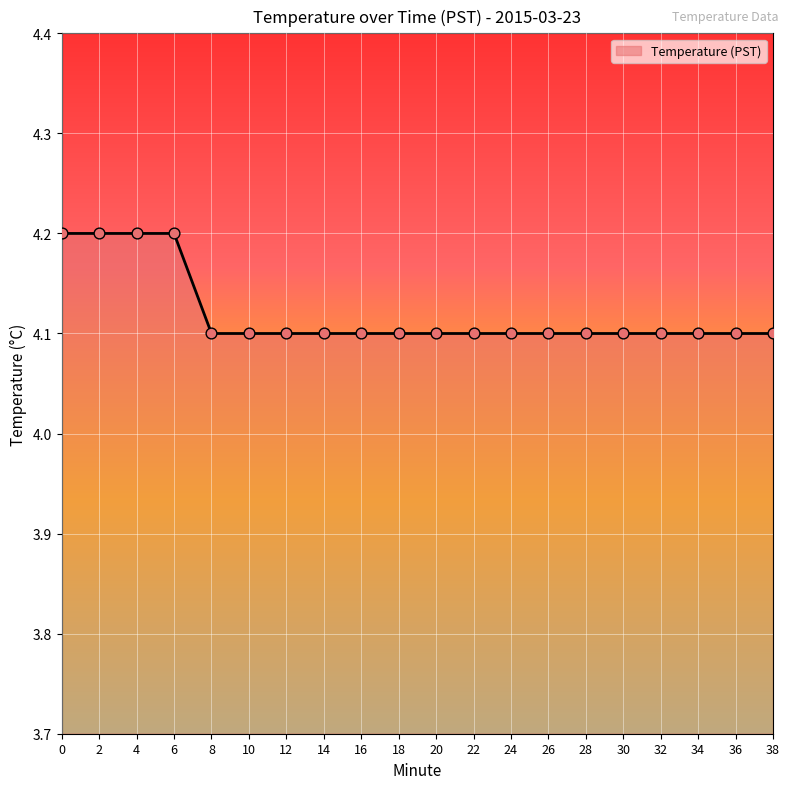

What is the ratio of the value at 8 to the value at 28?

1.0